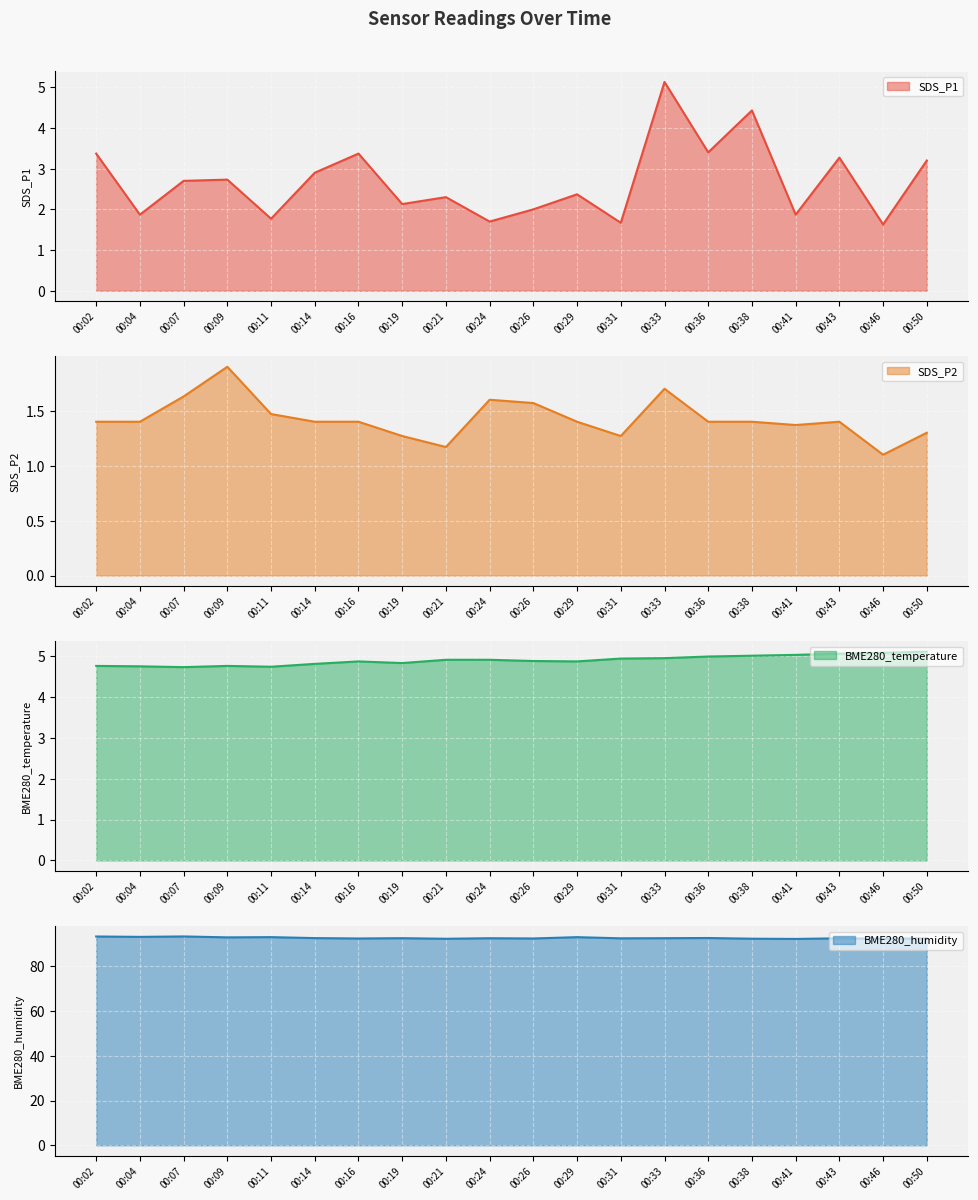

What is the spread (max minus min) of values at 00:07?

91.8